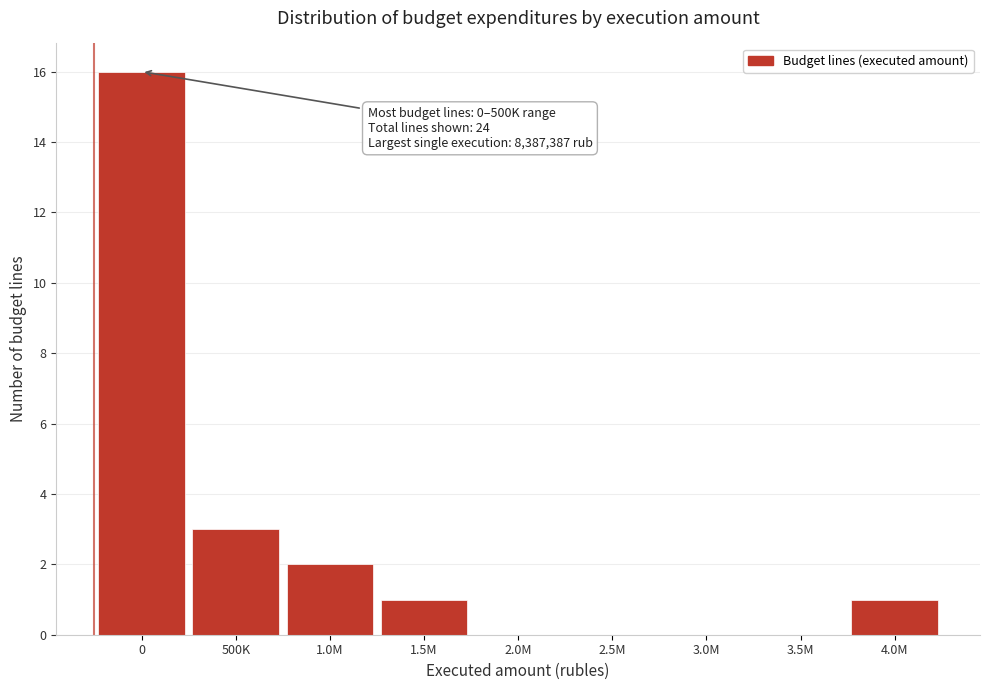

Reading left to right, extract all data points from this chart.

0=16	500K=3	1.0M=2	1.5M=1	2.0M=0	2.5M=0	3.0M=0	3.5M=0	4.0M=1